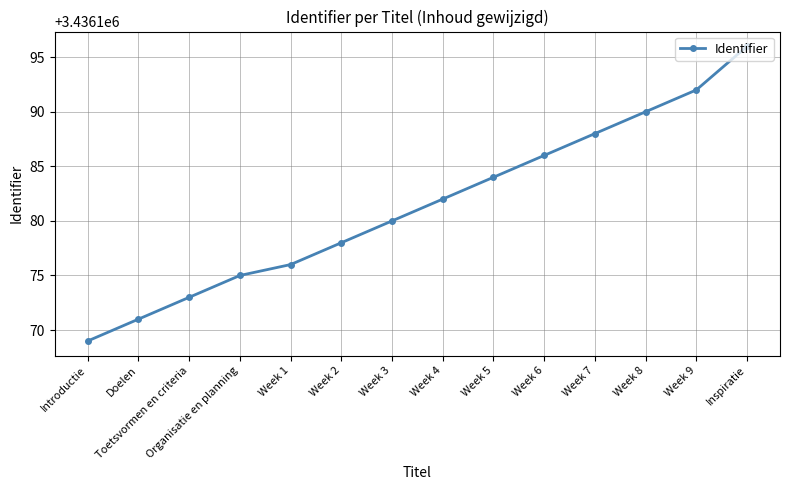

The value at Week 9 is 5860802. True or false?

False